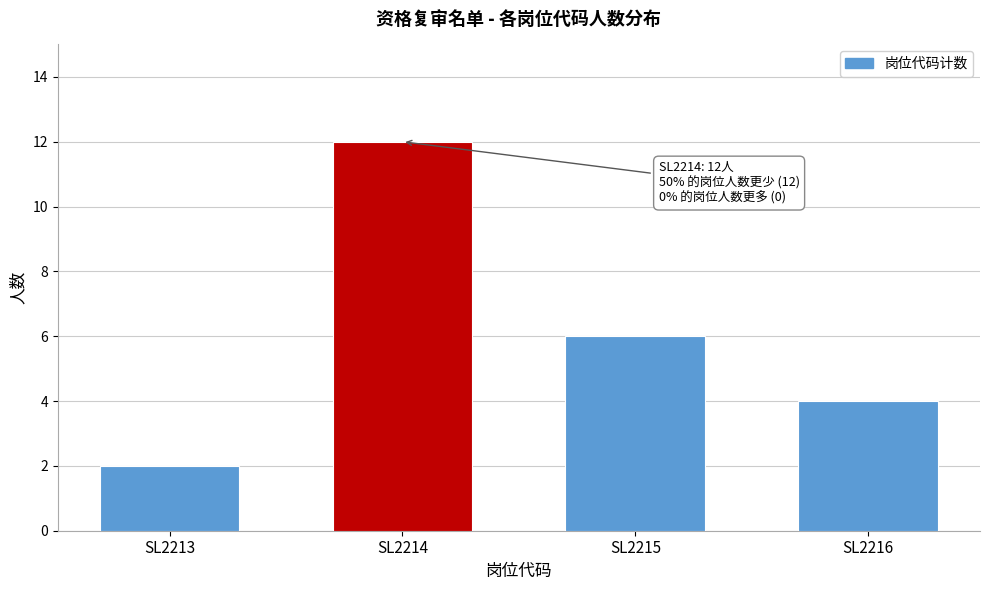

Reading left to right, what are all the values shown in this chart?

2	12	6	4